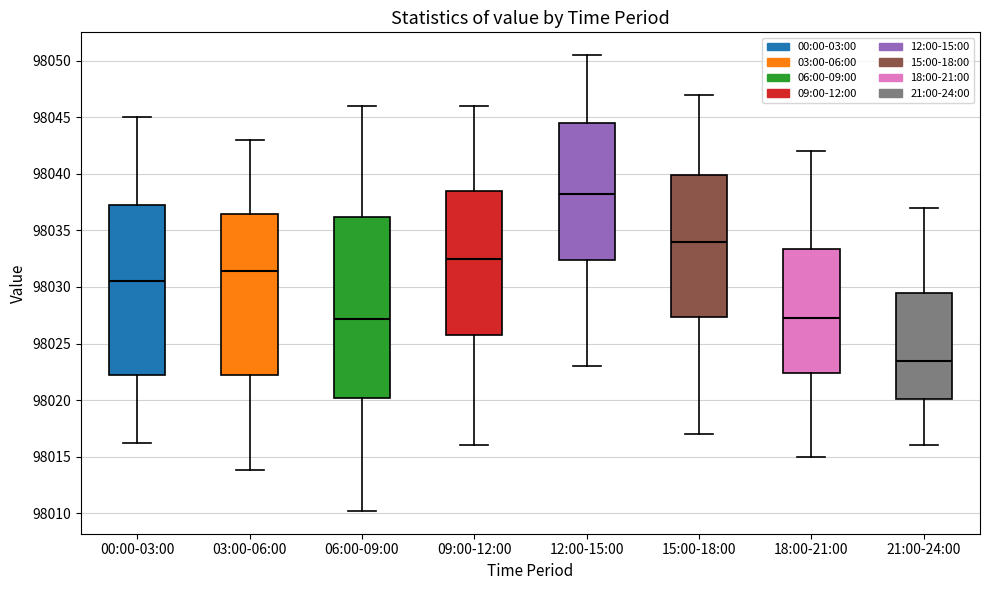

Reading left to right, transcribe this box plot: for each box, give where its median line is, the range the box spans, and where its two whiskers end, as read against the y-axis. The values are not printed on the chart, so give them approximately, as read against the axis.

00:00-03:00: median 98030.5, box 98022.0 to 98037.0, whiskers 98016.0 to 98045.0
03:00-06:00: median 98031.5, box 98022.5 to 98036.5, whiskers 98014.0 to 98043.0
06:00-09:00: median 98027.0, box 98020.0 to 98036.0, whiskers 98010.0 to 98046.0
09:00-12:00: median 98032.5, box 98026.0 to 98038.5, whiskers 98016.0 to 98046.0
12:00-15:00: median 98038.5, box 98032.5 to 98044.5, whiskers 98023.0 to 98050.5
15:00-18:00: median 98034.0, box 98027.5 to 98040.0, whiskers 98017.0 to 98047.0
18:00-21:00: median 98027.5, box 98022.5 to 98033.5, whiskers 98015.0 to 98042.0
21:00-24:00: median 98023.5, box 98020.0 to 98029.5, whiskers 98016.0 to 98037.0